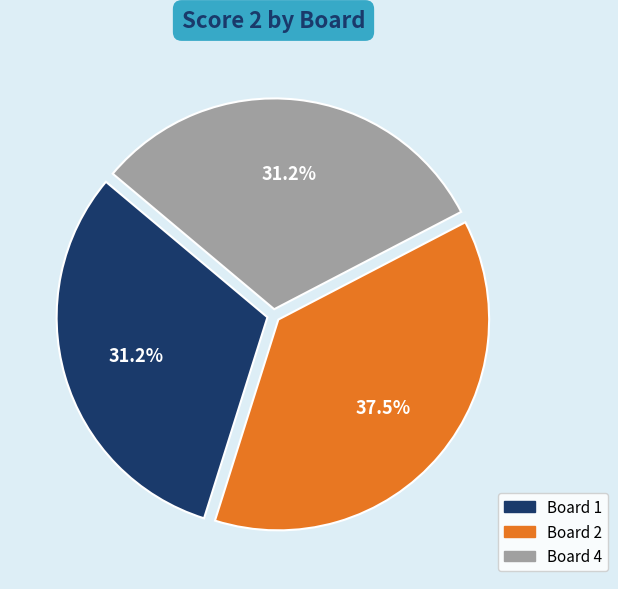

To the nearest percent, what is the difference between the largest and smallest slice percentages?

6%